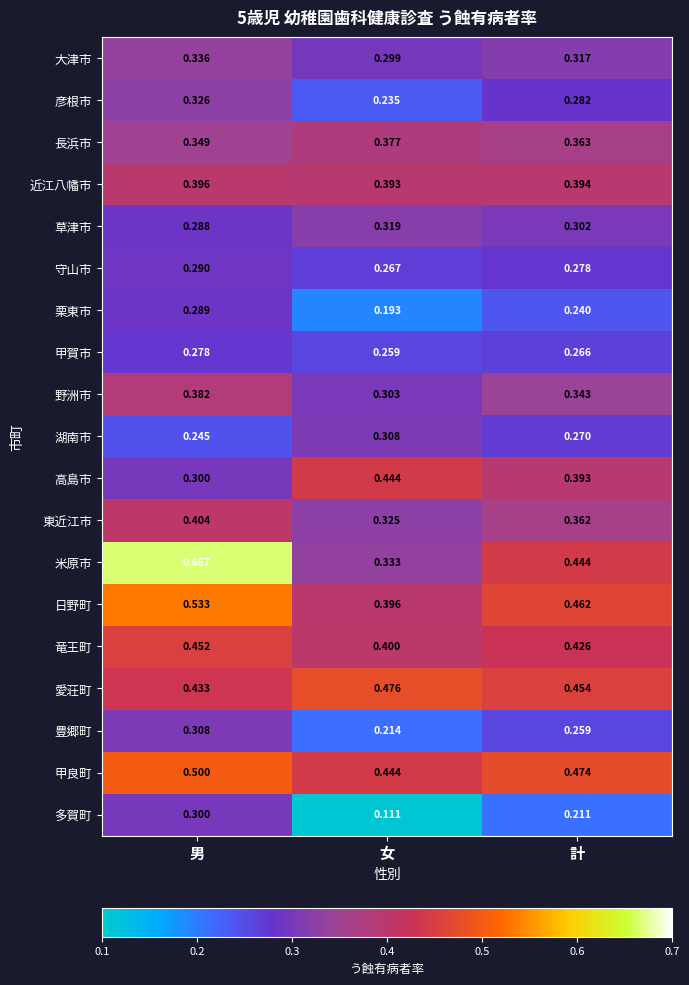

What is the total value across all series at 計?

6.5